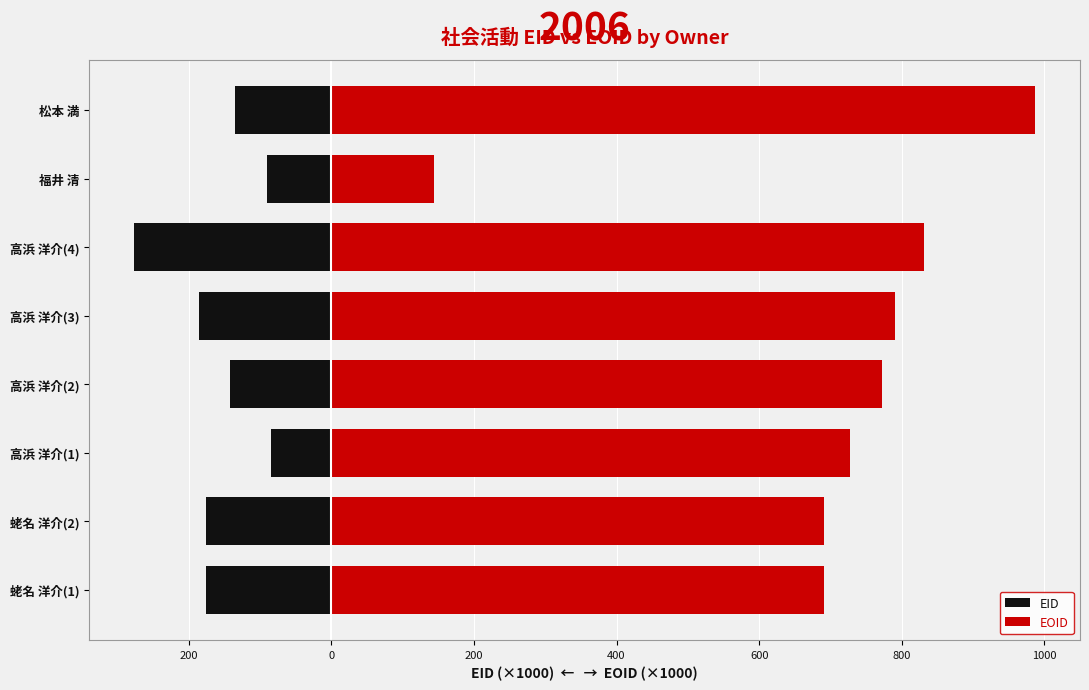

Between 蛯名 洋介(1) and 松本 満, which is larger?

松本 満